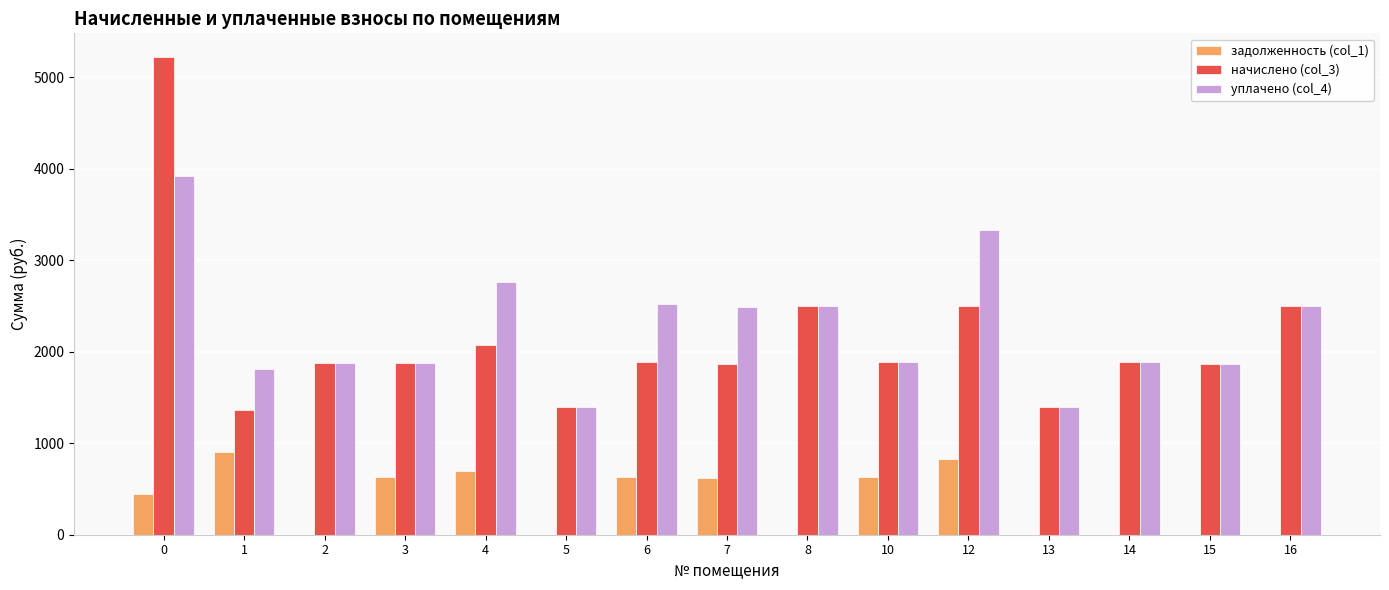

How many data points does each series have?

15